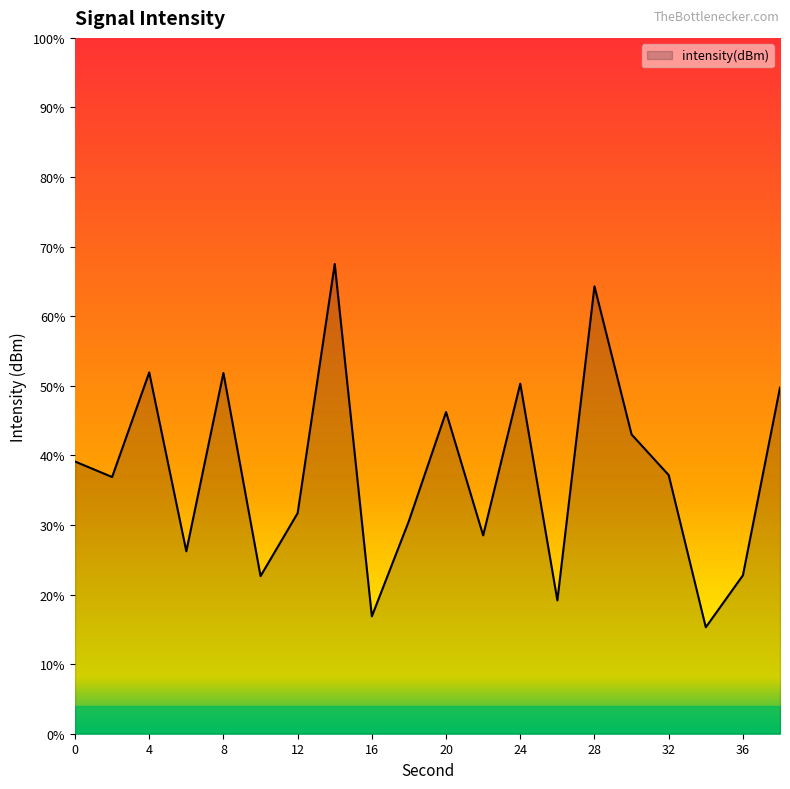

Count the number of data series in this chart.

1